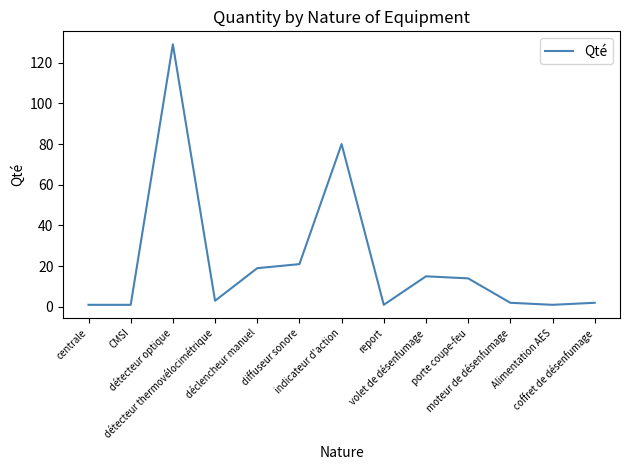

What position from the left is volet de désenfumage?

9